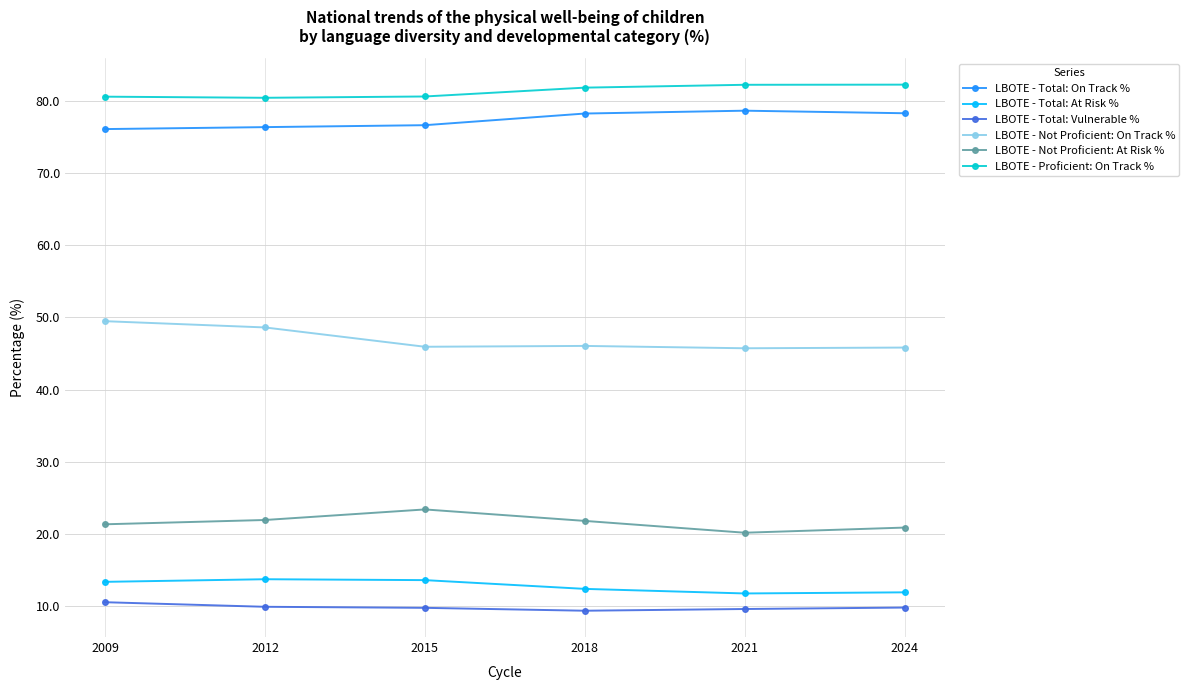

The value of LBOTE - Total: At Risk % at 2018 is 12.4. True or false?

True